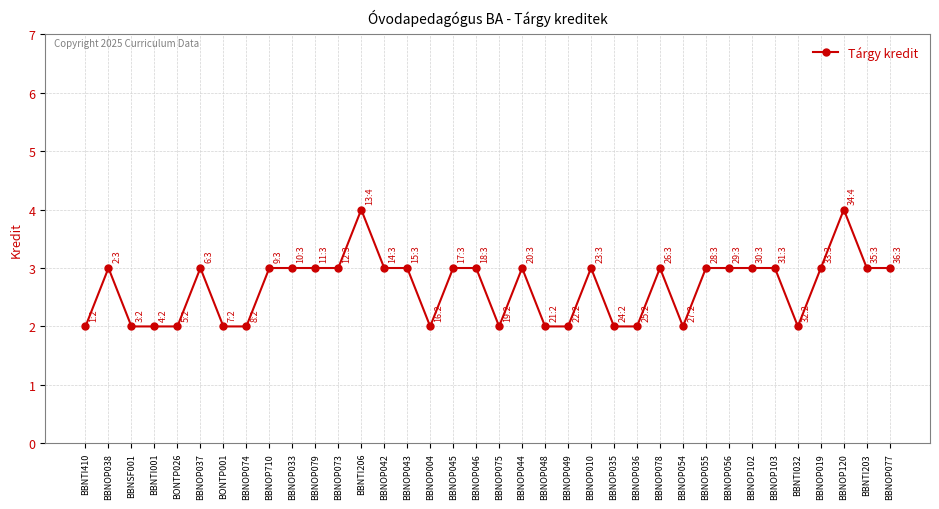

Is it true that the value at BBNOP077 is 3?

True